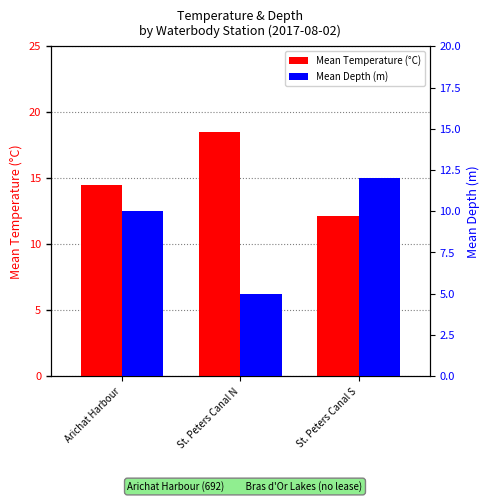

At which category does the chart reach its peak across all series?

St. Peters Canal N